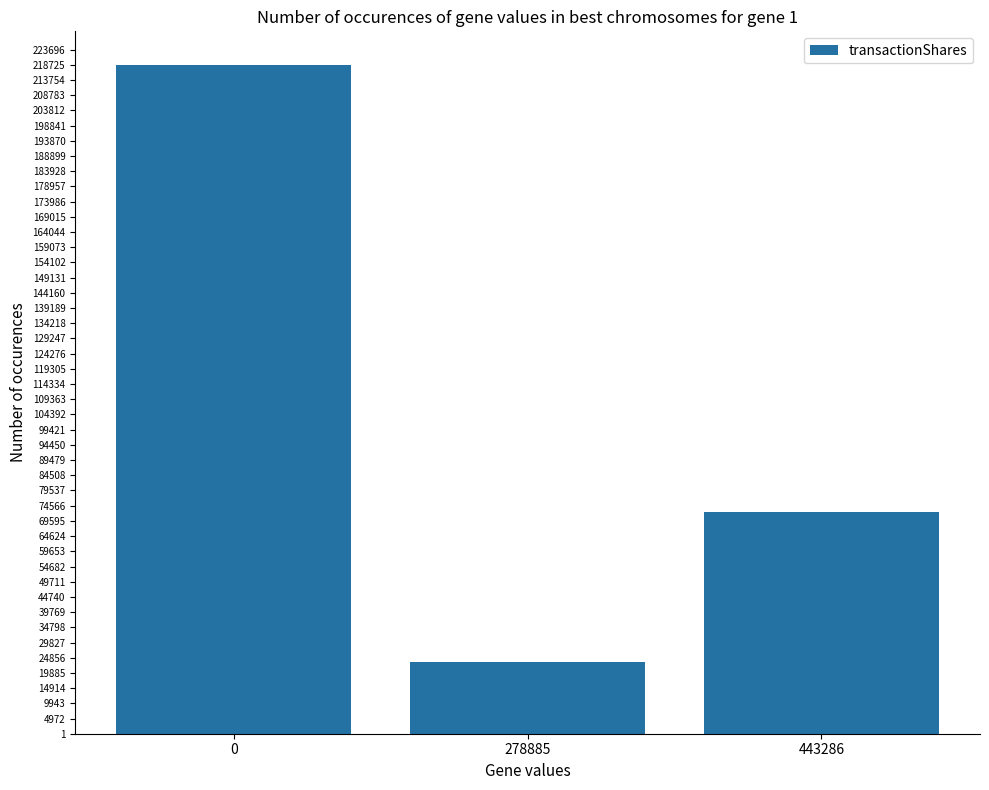

List the labels in order of value, smallest first.

278885, 443286, 0